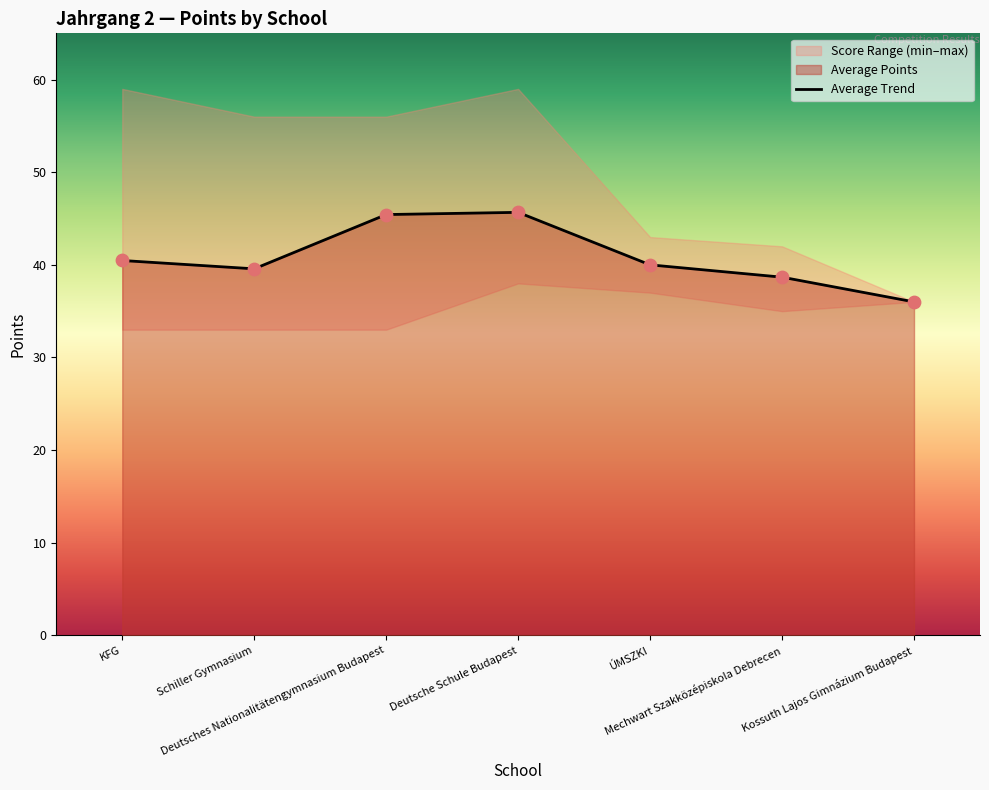

What is the ratio of the value at Schiller Gymnasium to the value at ÚMSZKI?

1.0